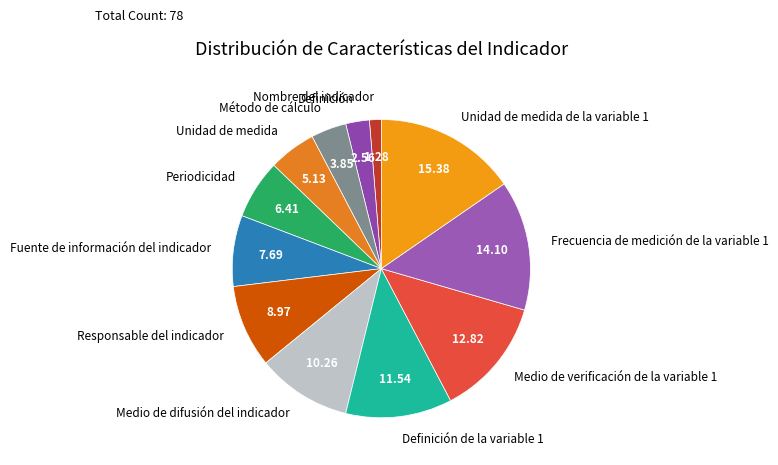

Which slice is the largest?

Unidad de medida de la variable 1